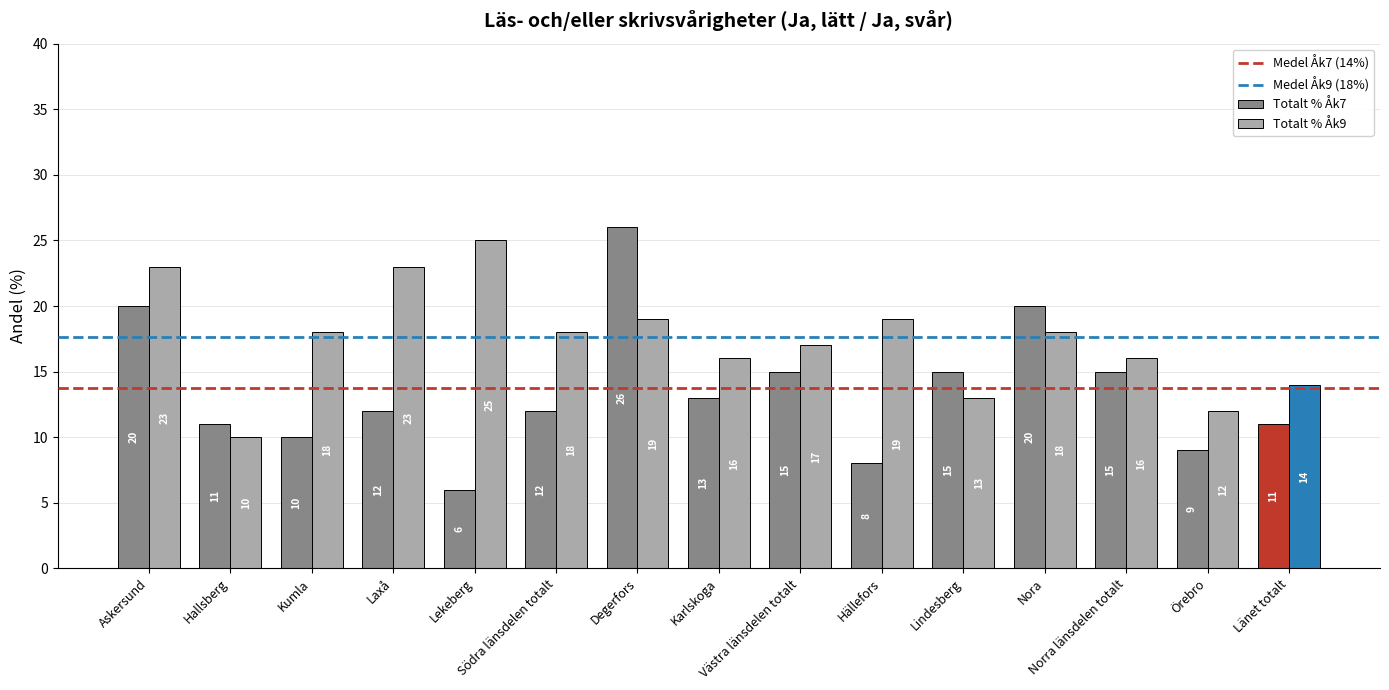

Which series changed the most between Degerfors and Hällefors?

Totalt % Åk7